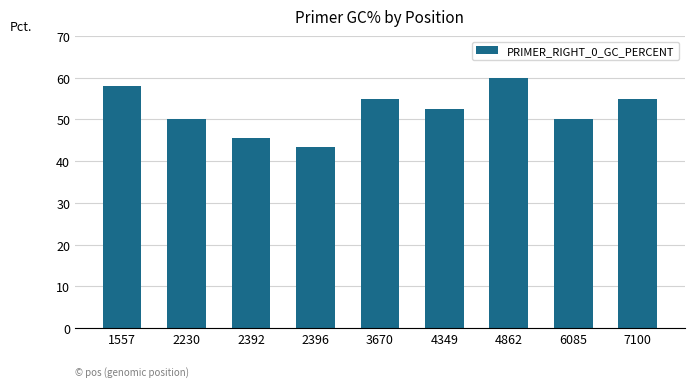

Does the chart contain any negative values?

No